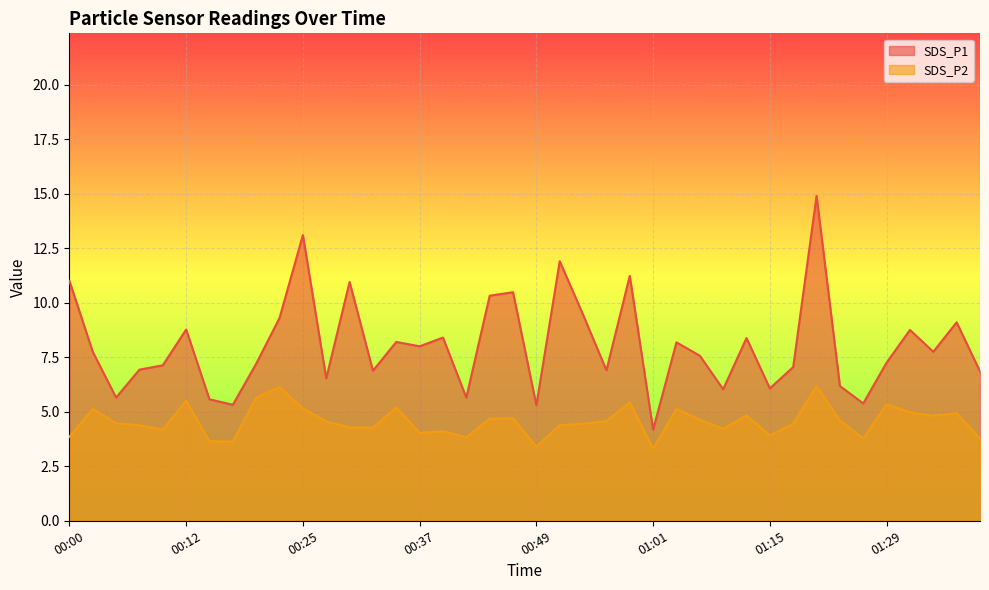

How many lines are shown in the chart?

2